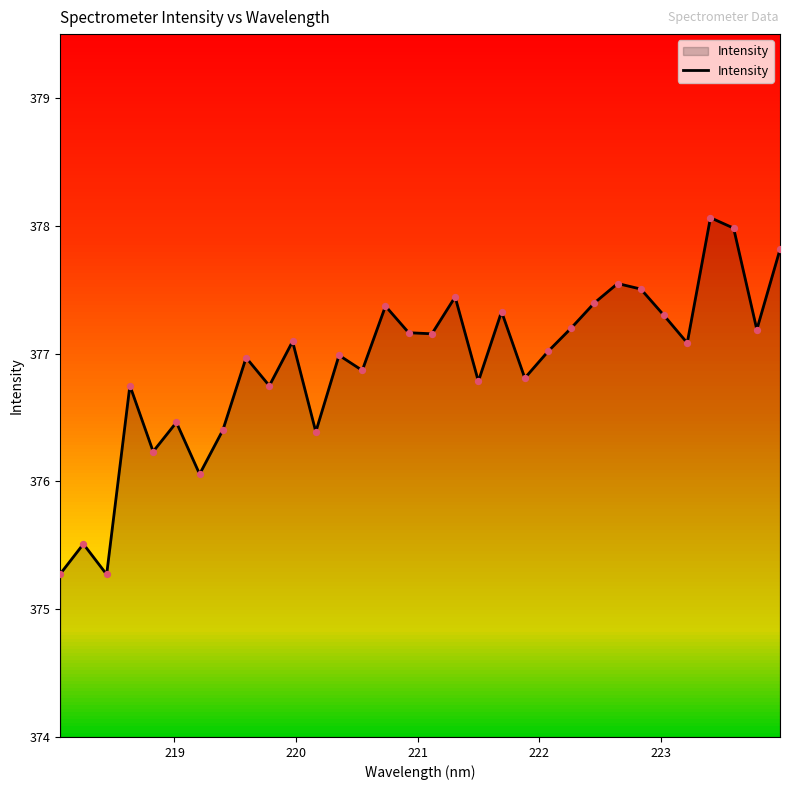

What is the minimum value shown in the chart?

375.3